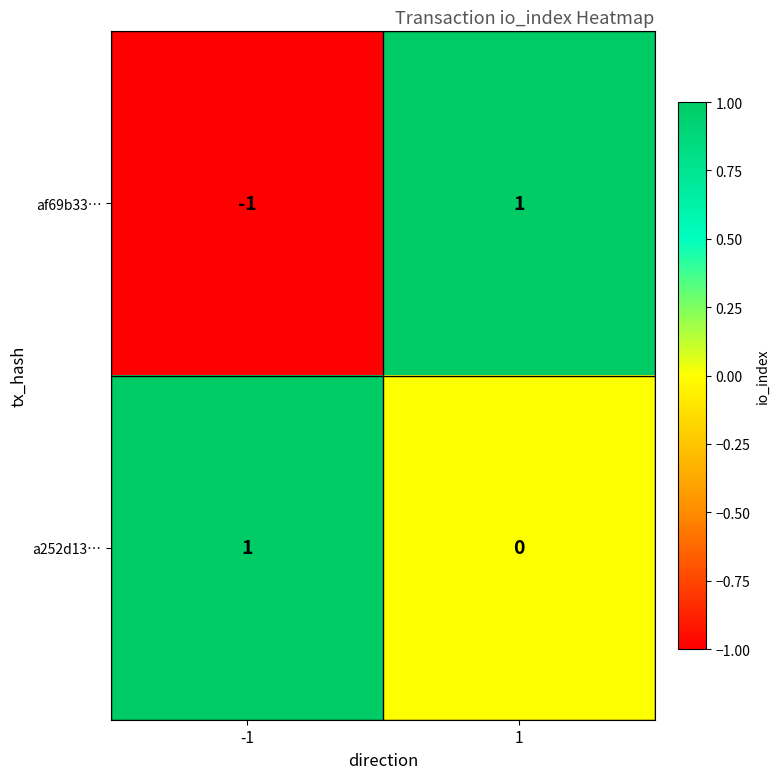

Which series has the widest spread of values?

af69b33…